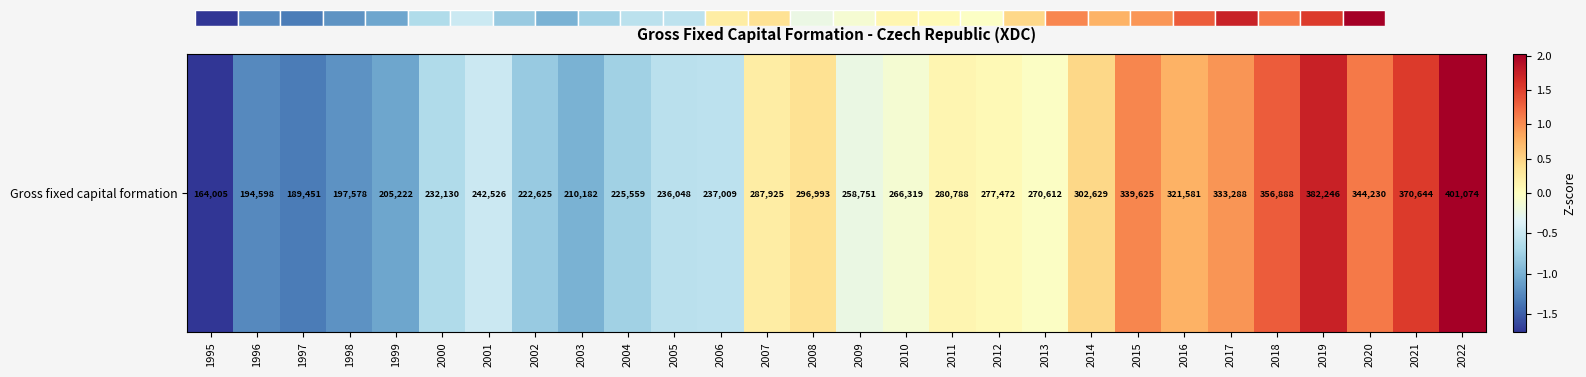

Reading left to right, extract all data points from this chart.

-1.7	-1.2	-1.3	-1.2	-1.1	-0.6	-0.5	-0.8	-1.0	-0.8	-0.6	-0.6	0.2	0.4	-0.2	-0.1	0.1	0.1	-0.0	0.5	1.1	0.8	1.0	1.3	1.7	1.1	1.5	2.0